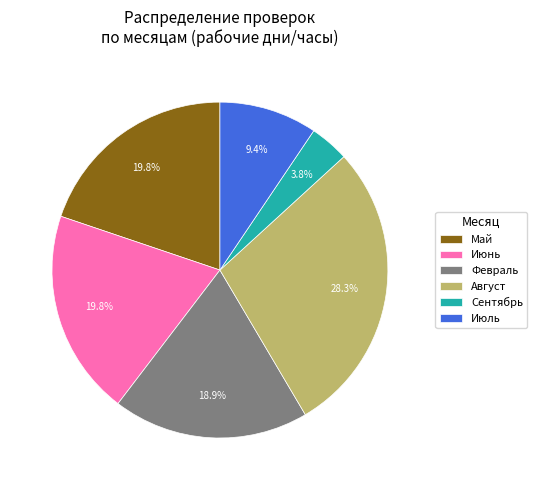

What percentage is NOT represented by Июнь?

80.2%